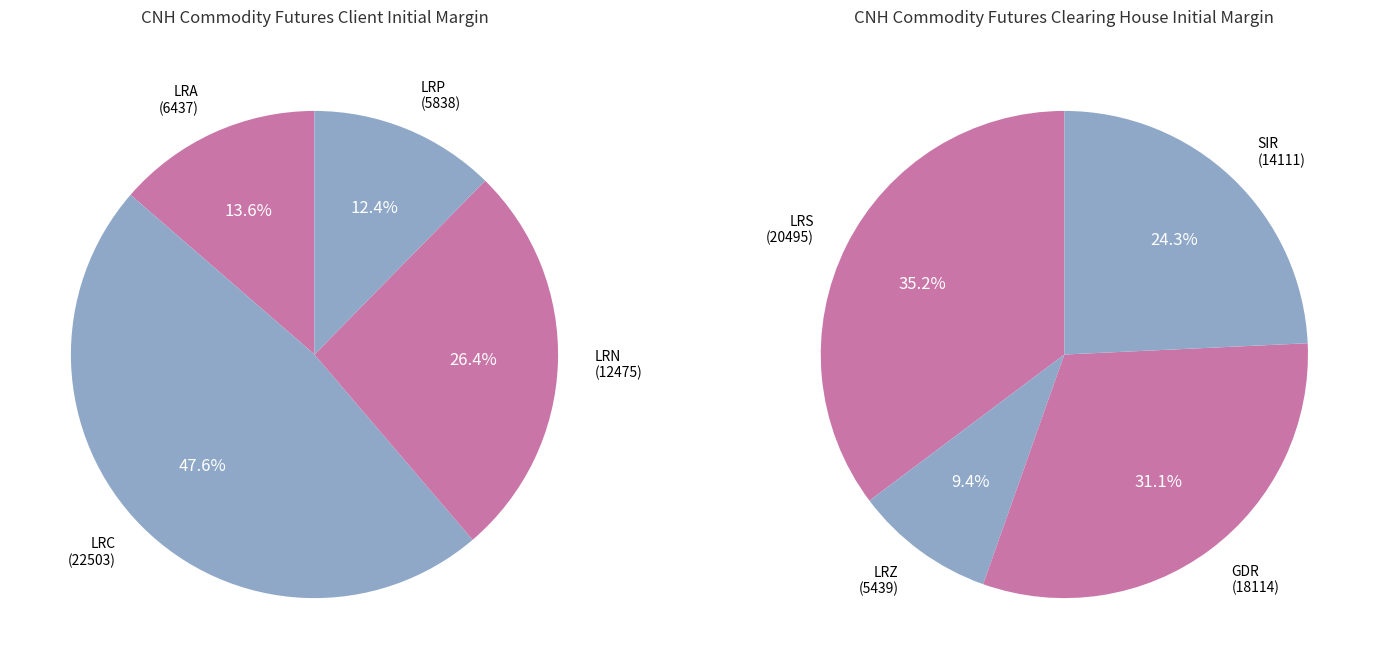

Is there any slice that represents more than half of the pie?

No